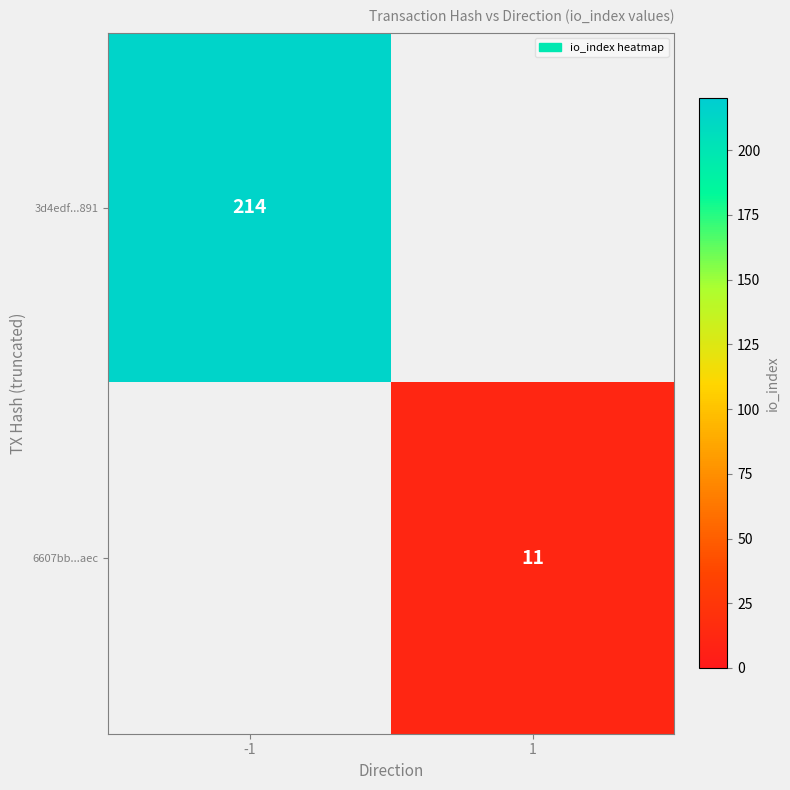

The 3d4edf...891 series shows 214 at -1. True or false?

True